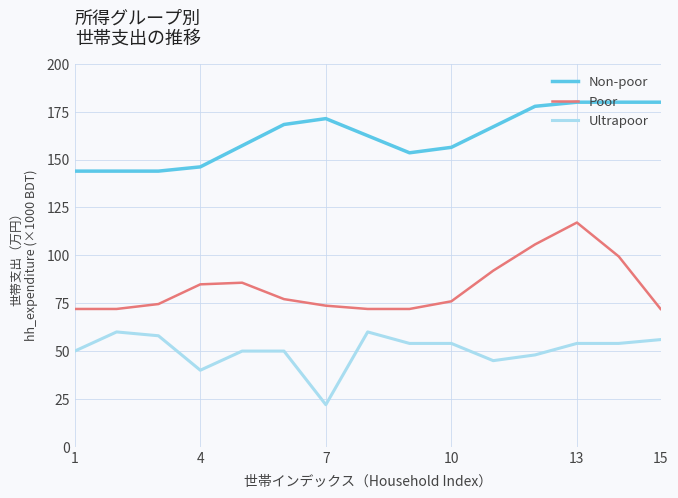

True or false: Poor and Ultrapoor cross at least once.

False